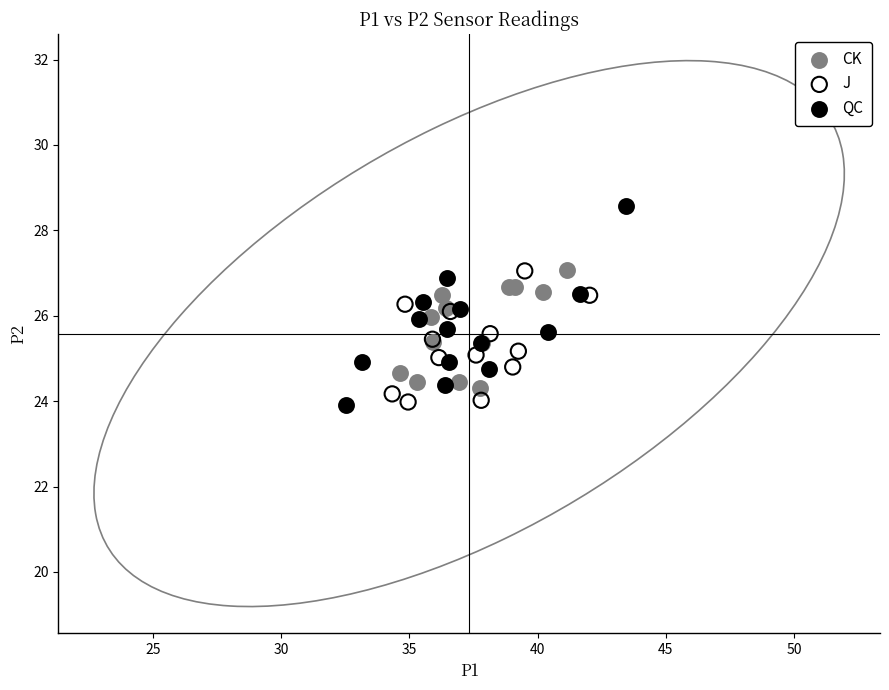

Which series has the largest Y range (max minus min)?

QC